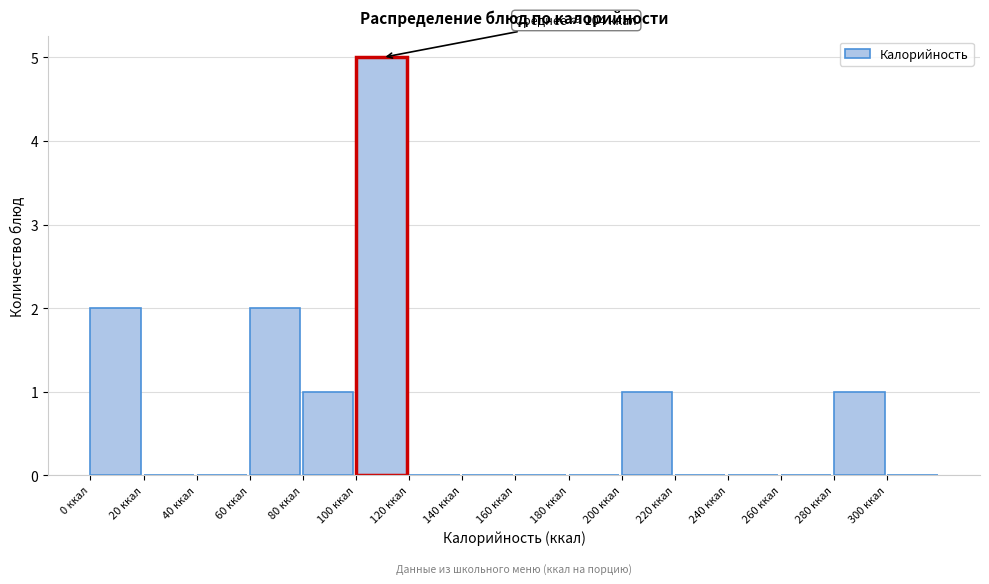

Over which range of the x-axis is the bar tallest?

100 to 120